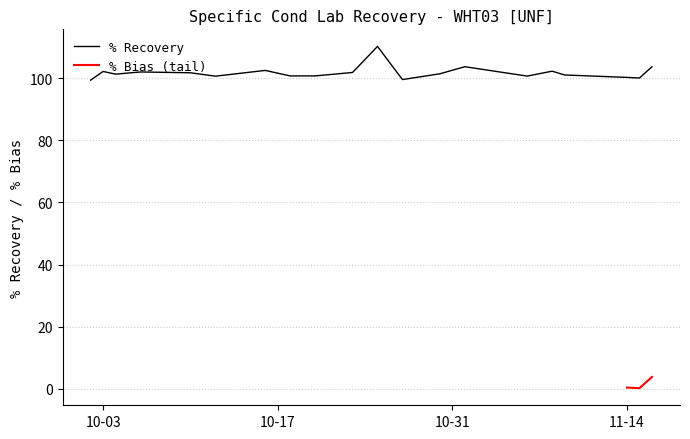

What is the lowest value of the % Recovery series?

99.4